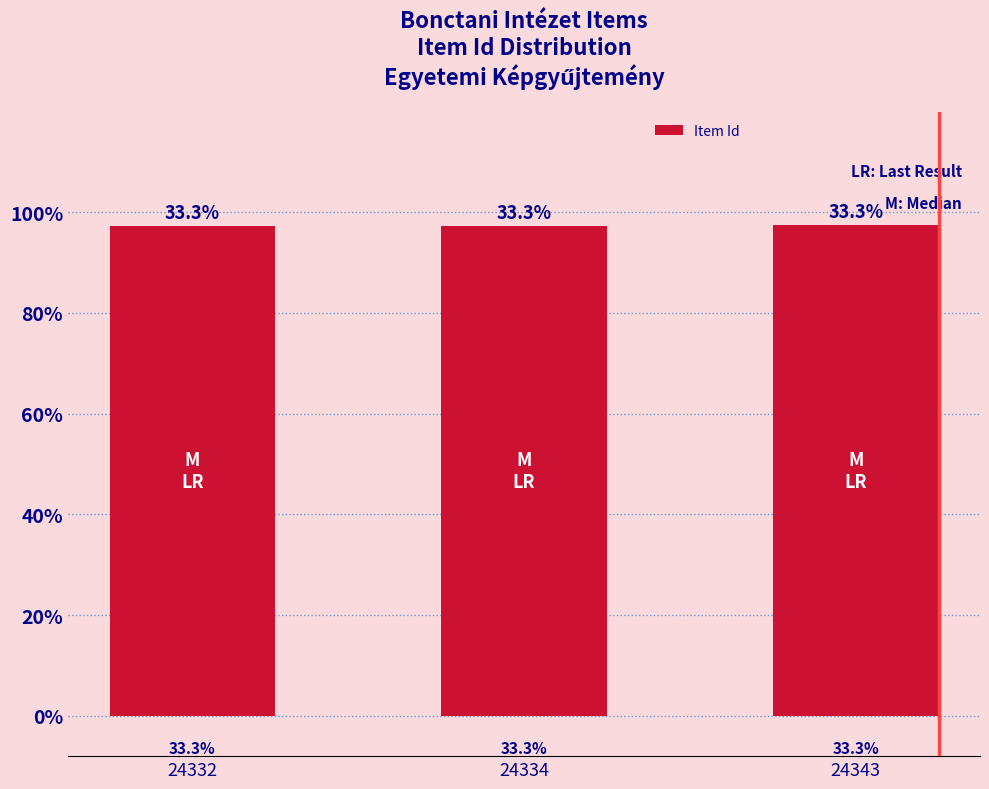

List the labels in order of value, largest first.

24343, 24334, 24332